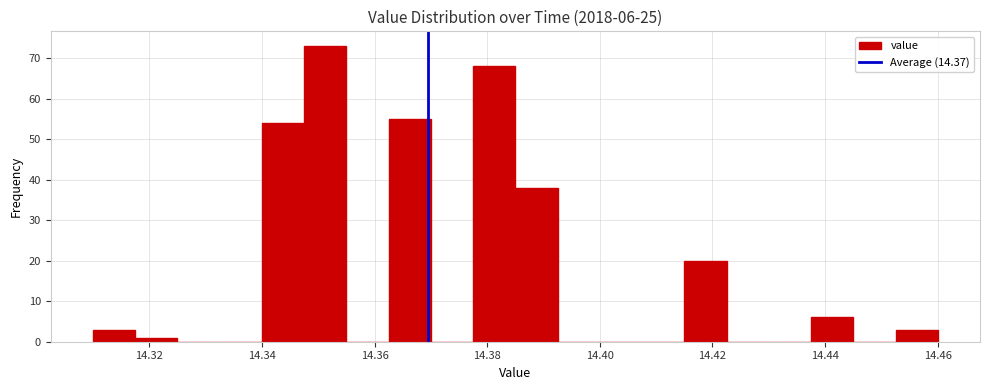

Read against the x-axis, roughly where is the centre of the tallest bar?

14.352